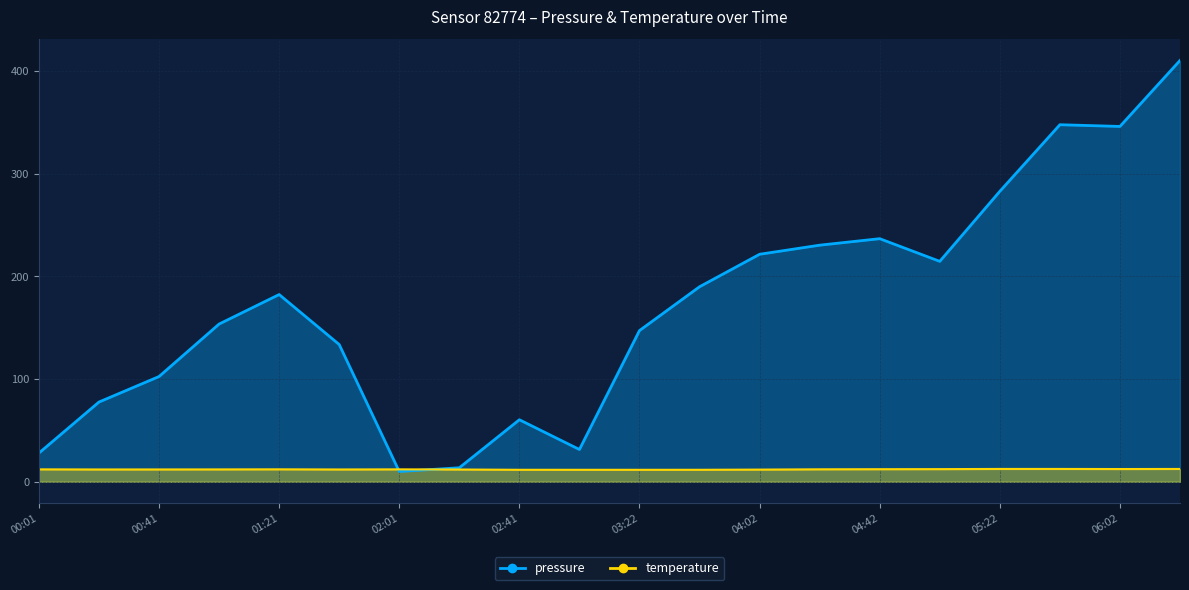

What is the sum of the temperature values at 05:02 and 05:22?

24.8